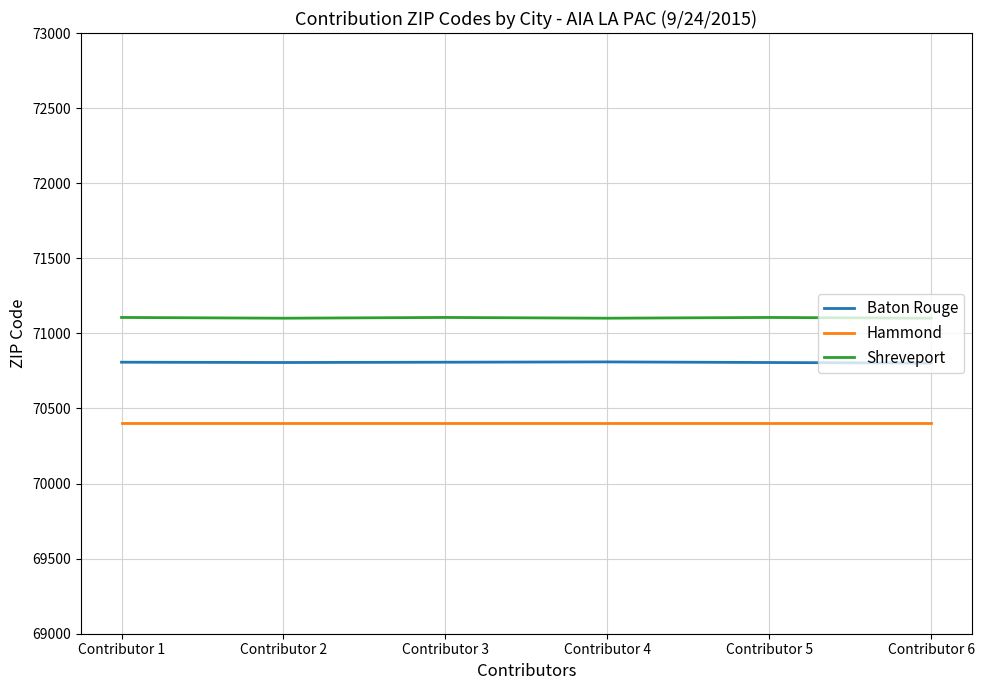

What is the minimum value for Hammond?

70401